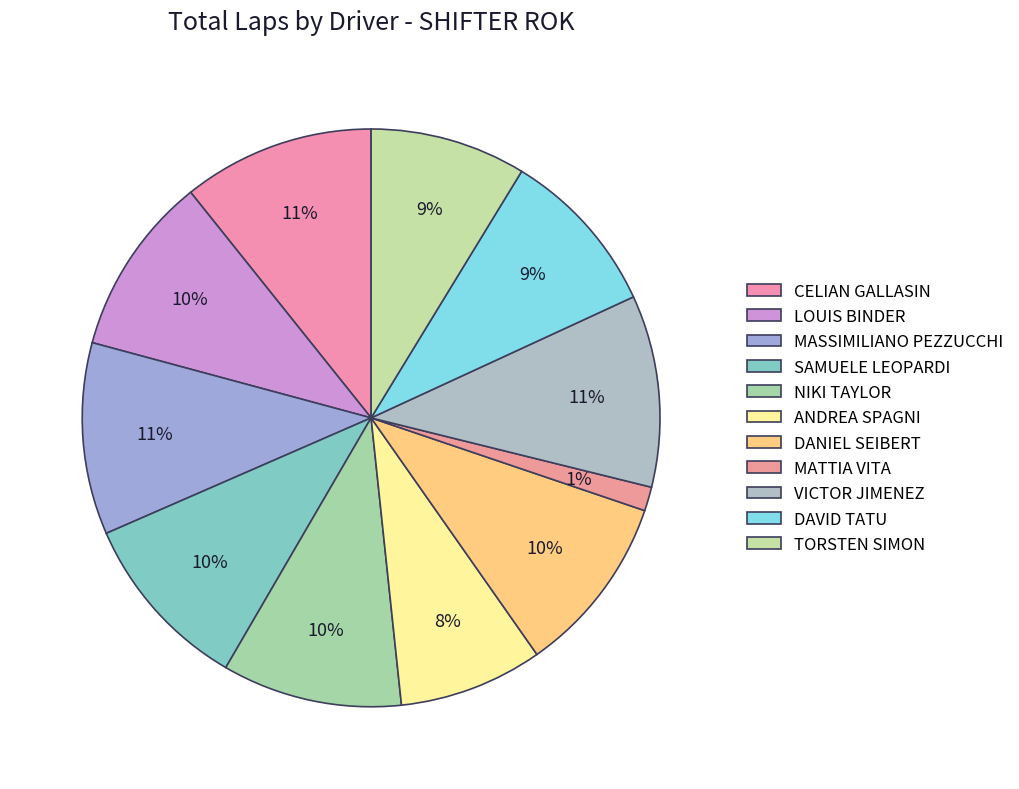

Which category has the biggest portion of the pie?

CELIAN GALLASIN